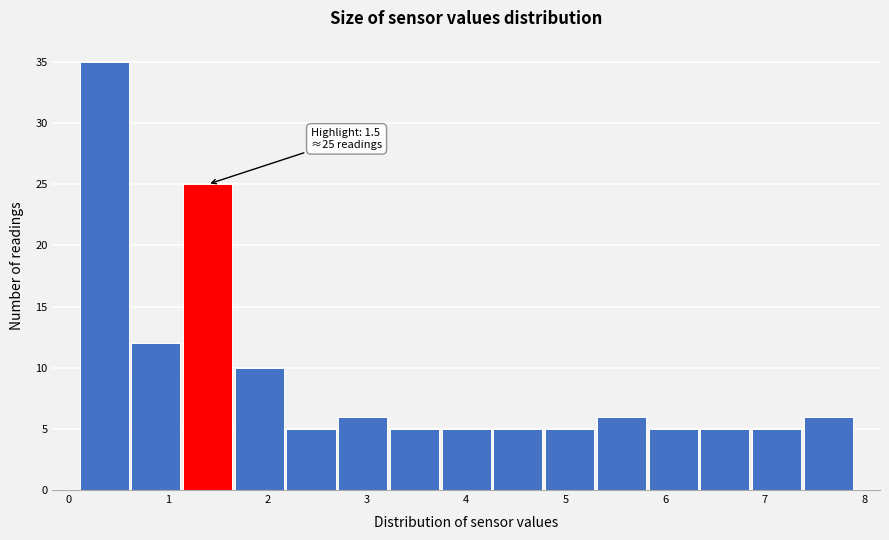

Over which range of the x-axis is the bar tallest?

0.10 to 0.62